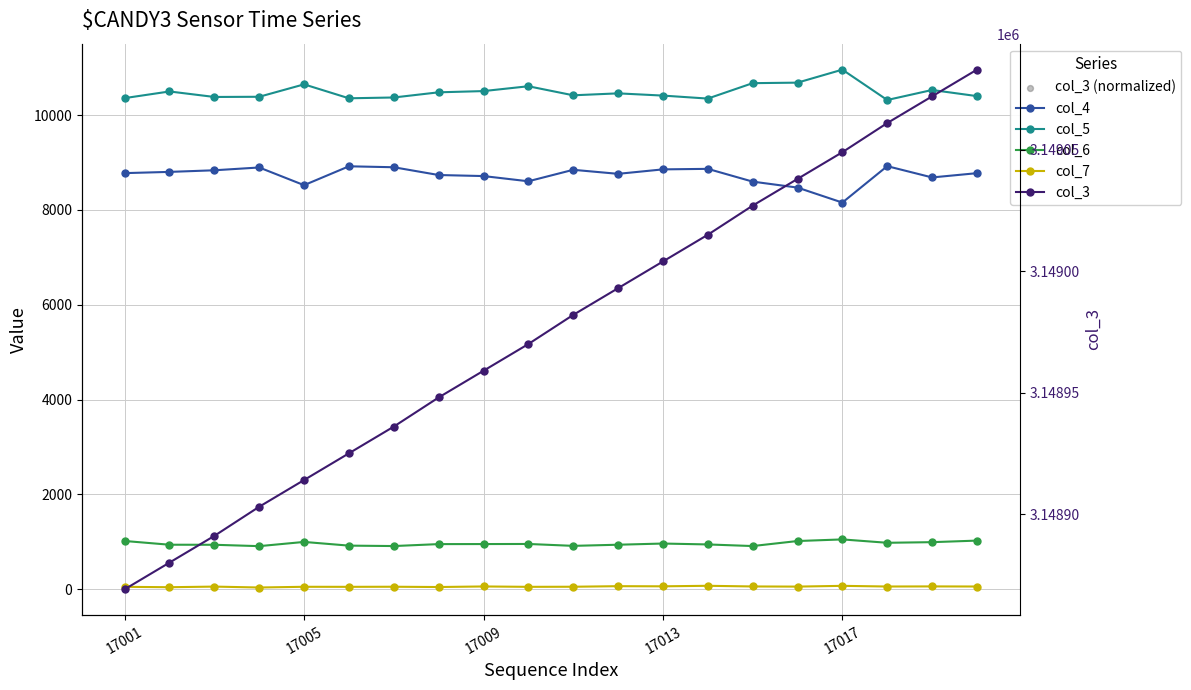

At how many categories does at least one series exceed 2747487?

20